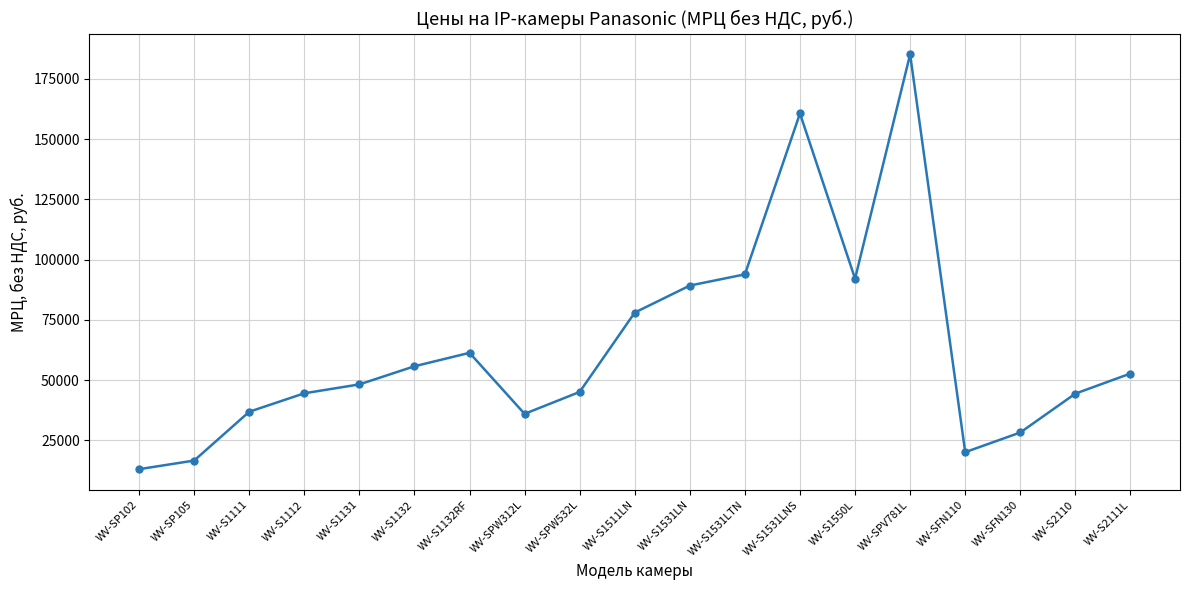

How many data points are above 48258?

10